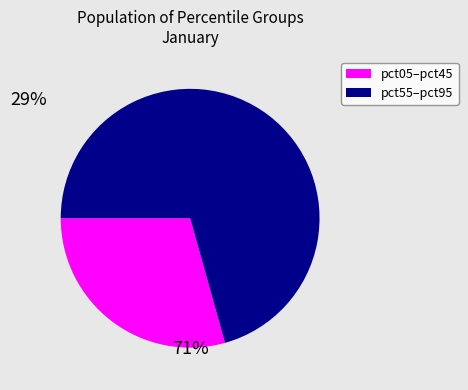

Is there a majority slice in this chart?

Yes